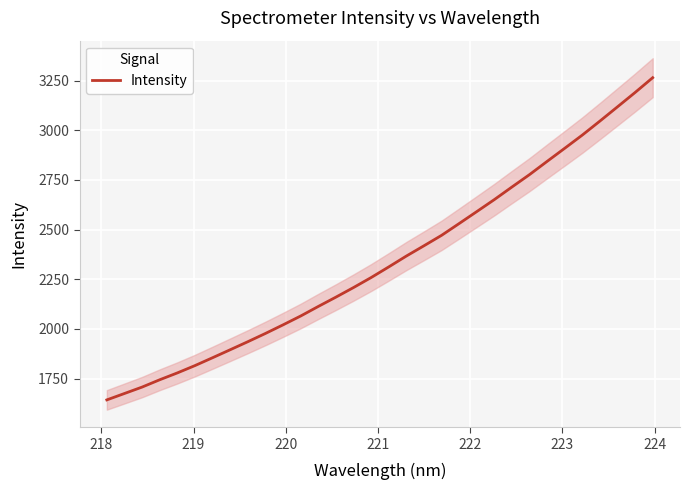

What is the minimum value for Intensity?

1642.3